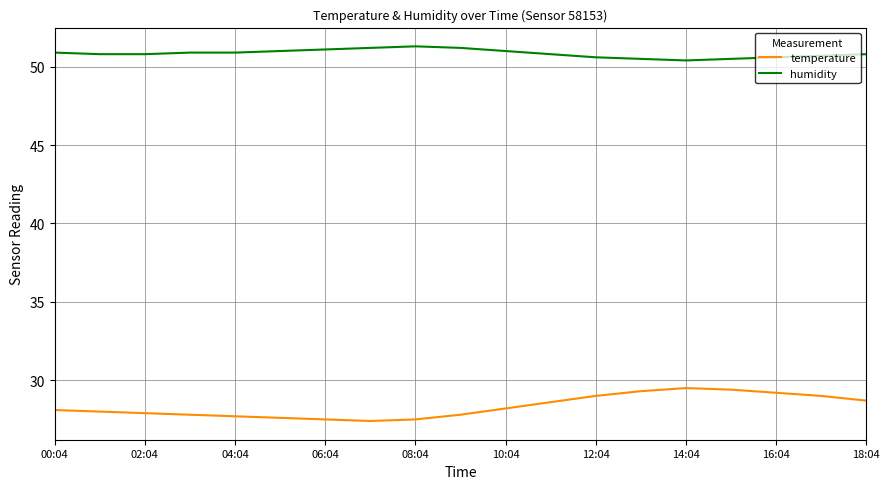

Rank the series by their maximum value, from lowest to highest.

temperature, humidity